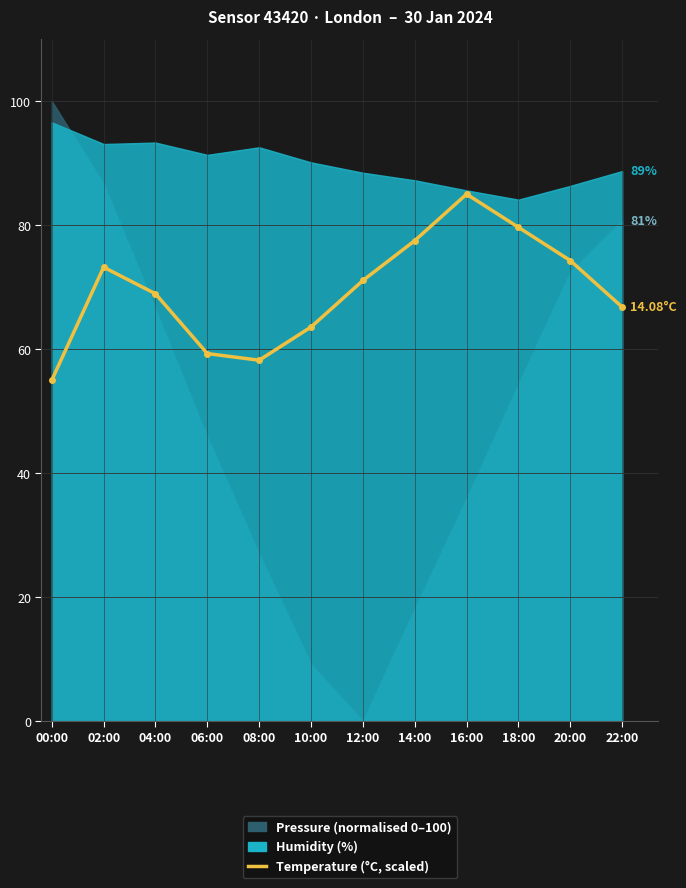

What is the difference between the values at 02:00 and 00:00?

18.2